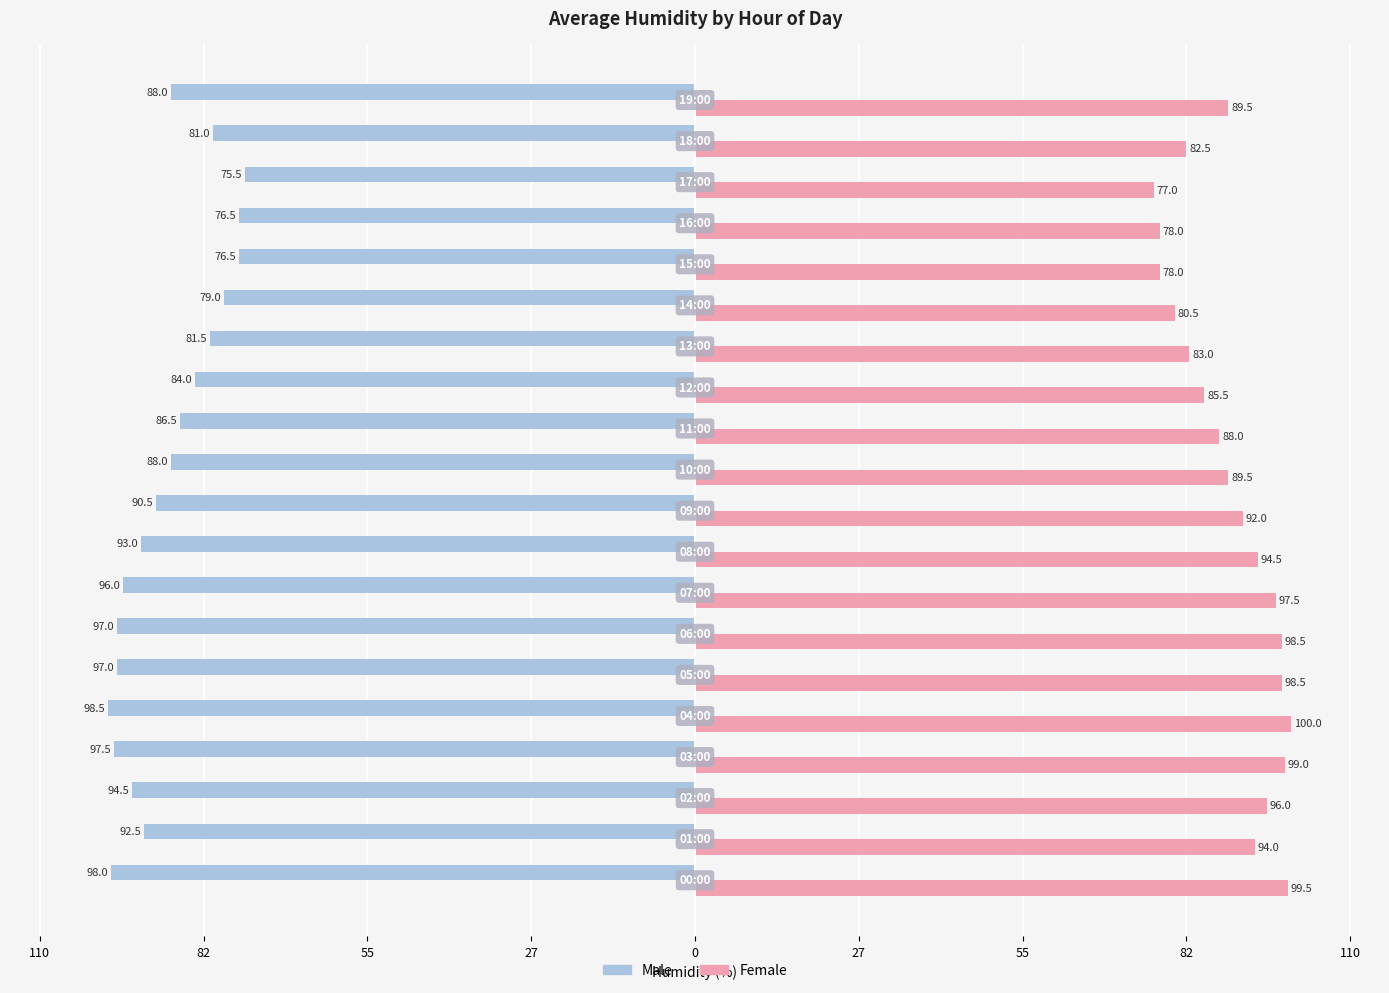

Rank the series by their average value, from highest to lowest.

Female, Male